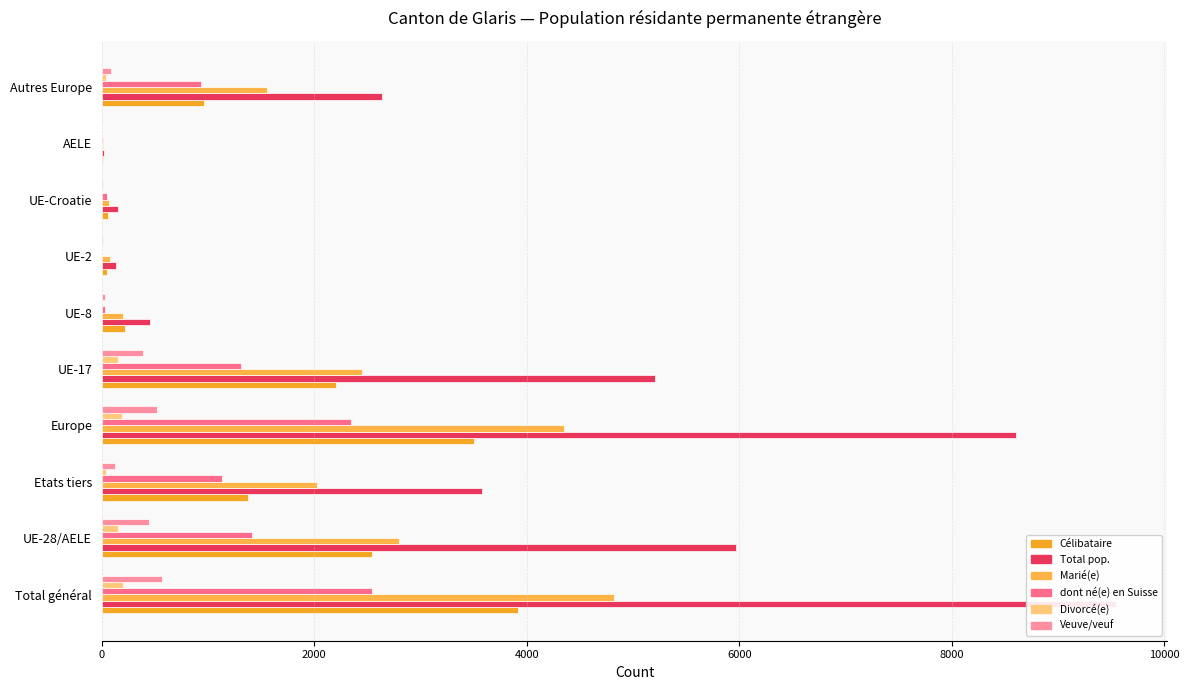

Which series has the largest total across all categories?

Total pop.